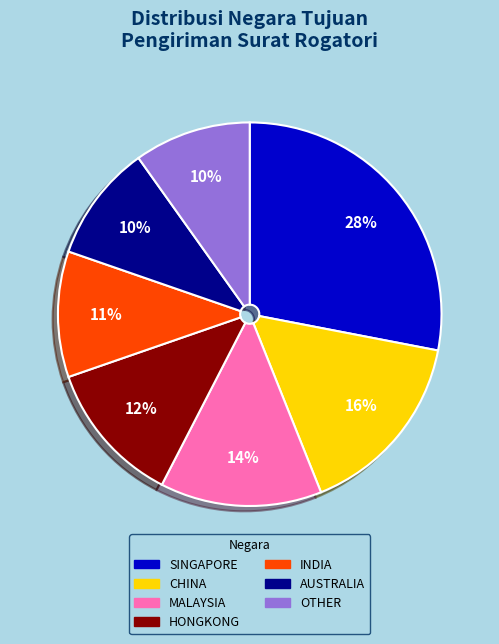

True or false: MALAYSIA accounts for 6% of the total.

False